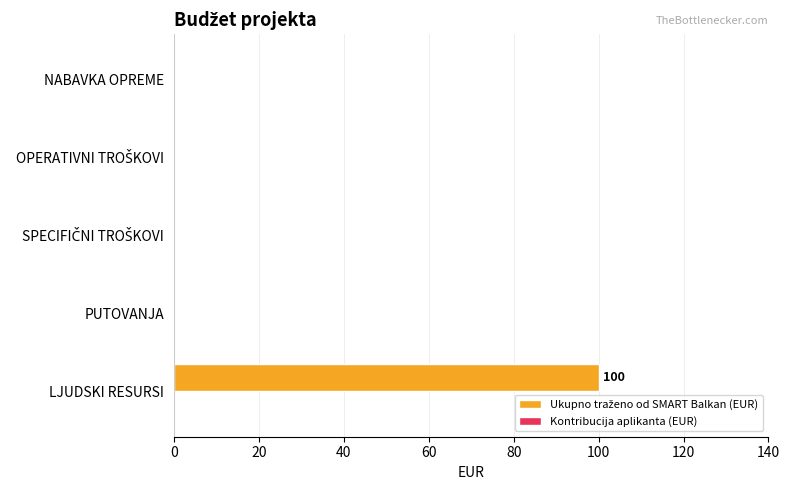

True or false: the data shows 52 at PUTOVANJA.

False